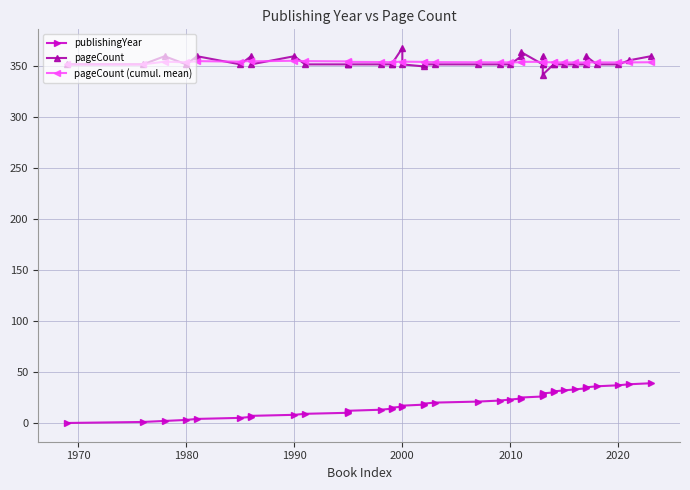

What is the sum of all pageCount (cumul. mean) values?

14170.7